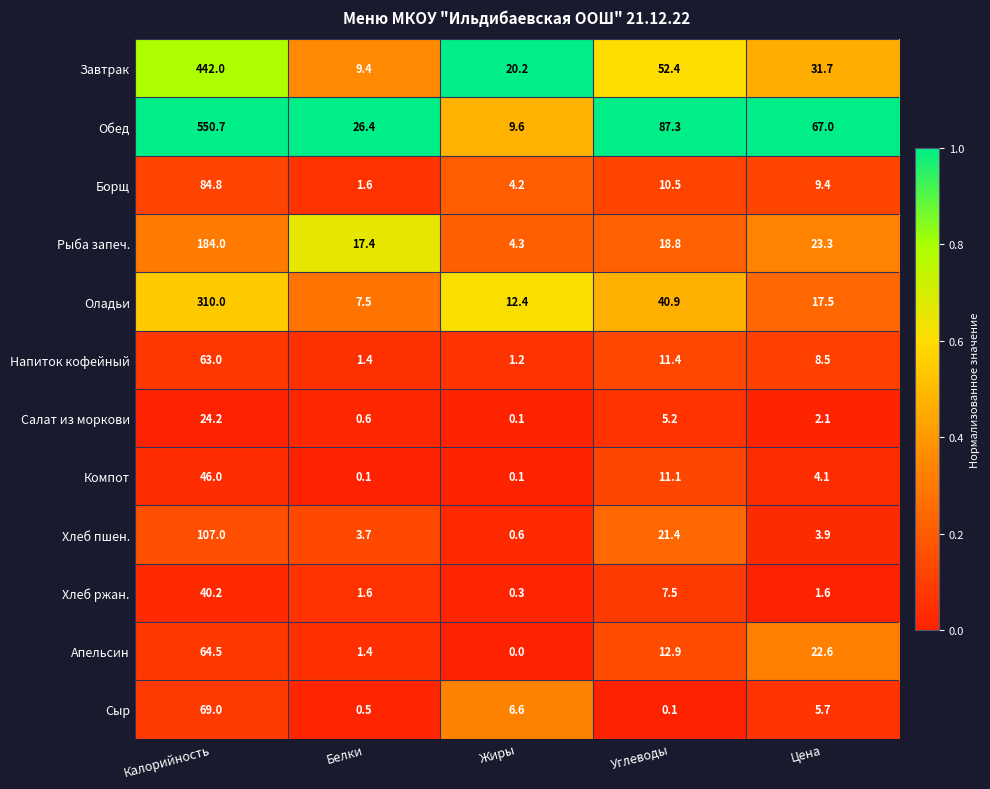

List the series in order of their peak value, highest first.

Обед, Завтрак, Оладьи, Рыба запеч., Хлеб пшен., Борщ, Сыр, Апельсин, Напиток кофейный, Компот, Хлеб ржан., Салат из моркови